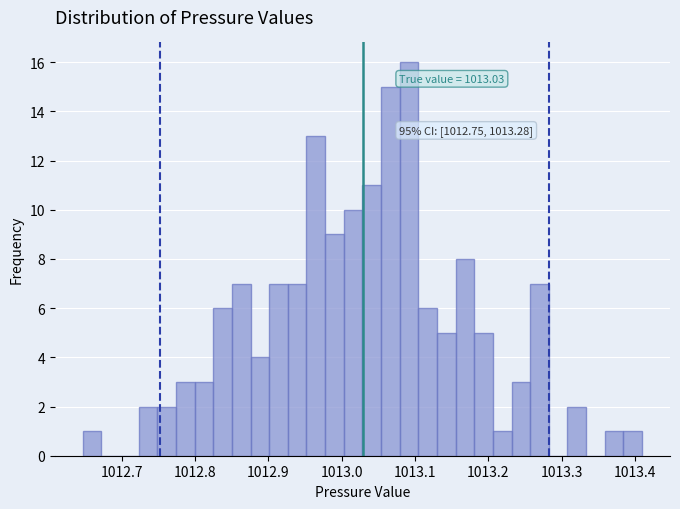

Read against the x-axis, roughly where is the centre of the tallest bar?

1013.09